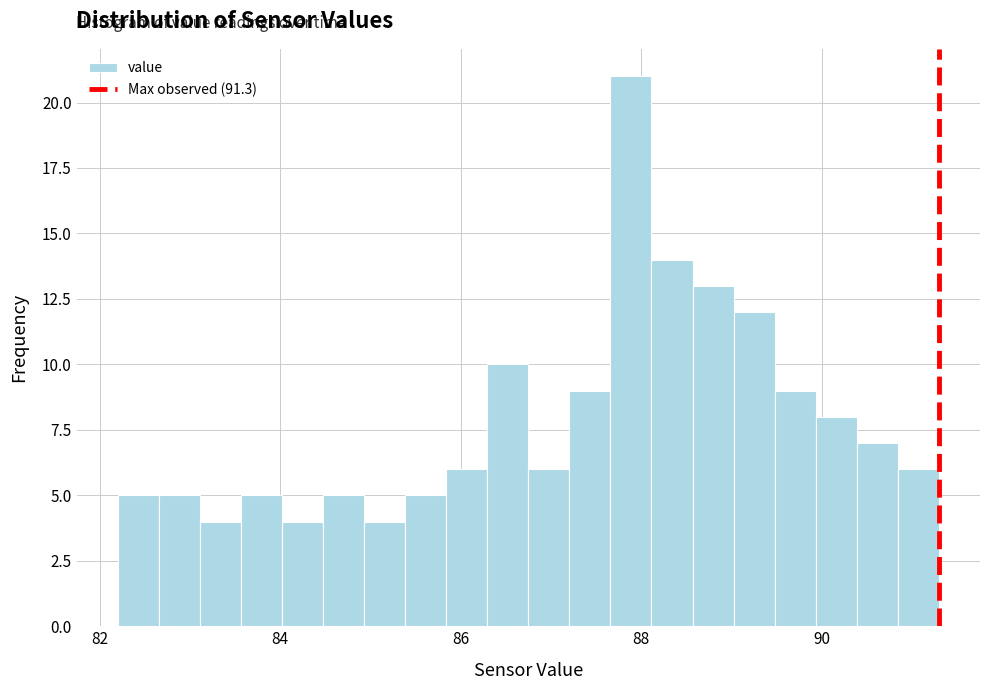

Read against the x-axis, roughly where is the centre of the tallest bar?

87.8